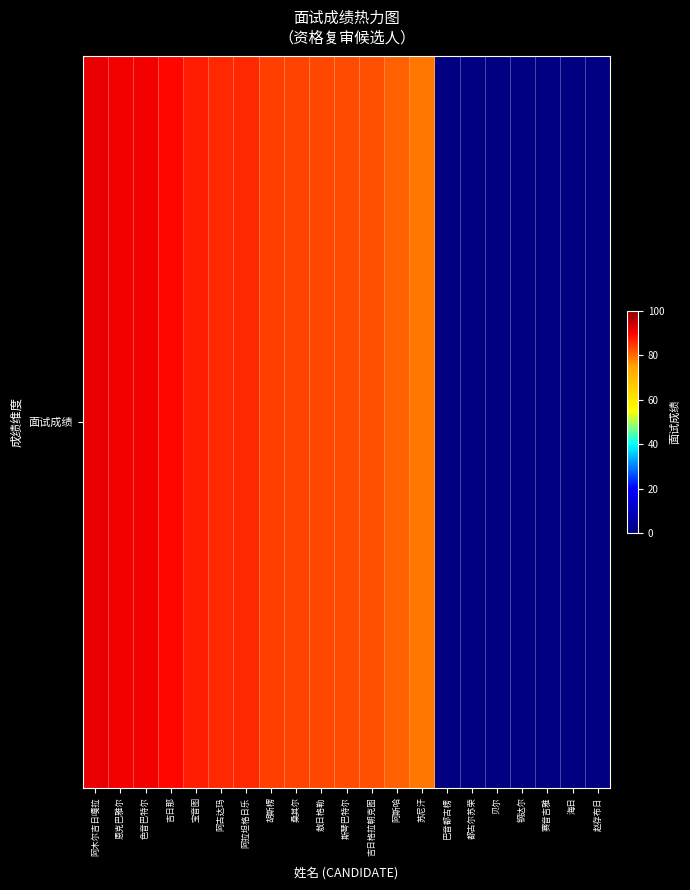

Which category has the lowest value across all series?

巴音都古楞